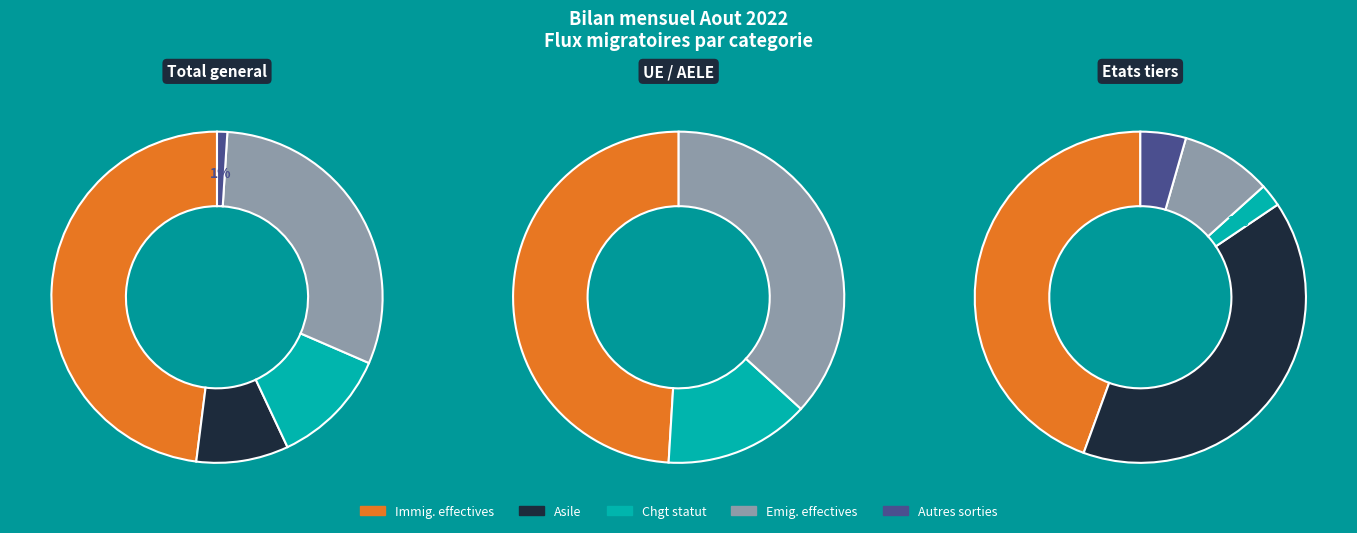

Is 0 the majority of the pie?

No